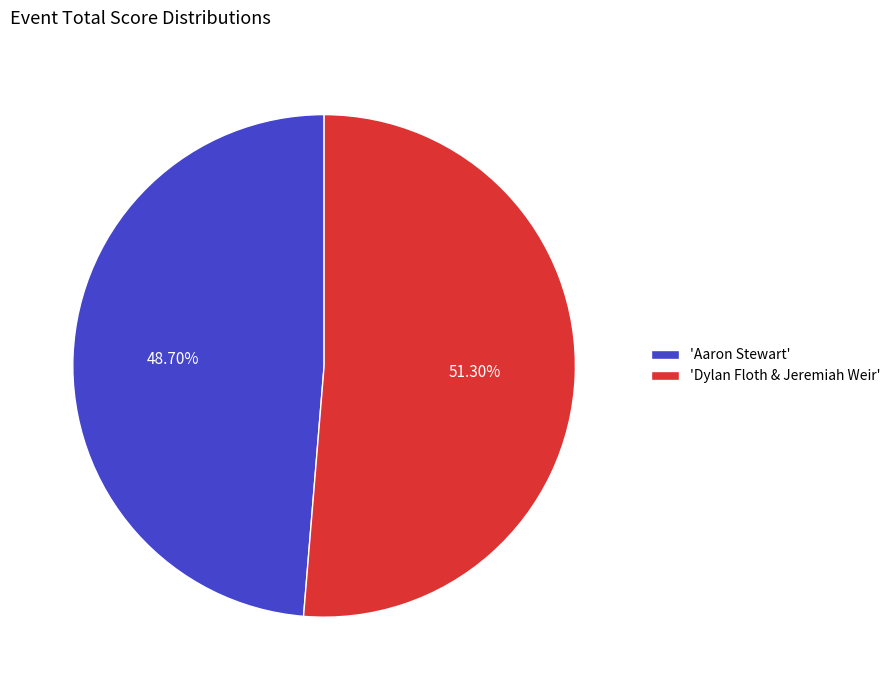

How many slices are in this pie chart?

2